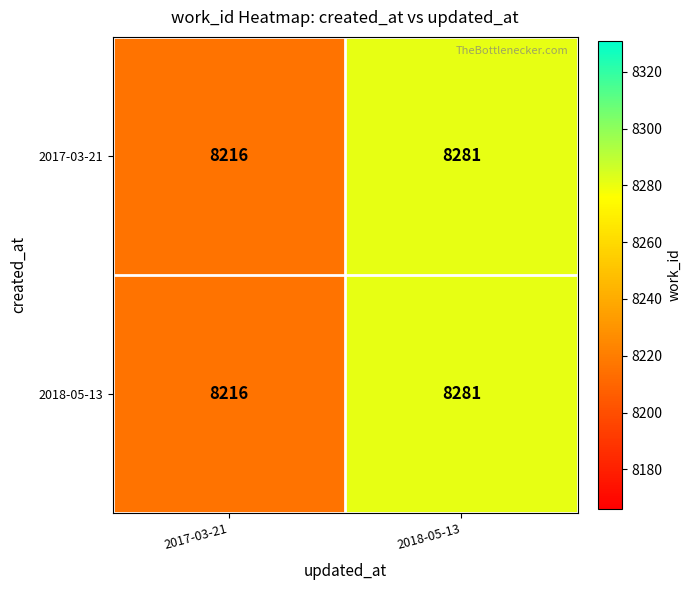

List the labels in order of 2018-05-13 value, largest first.

2018-05-13, 2017-03-21